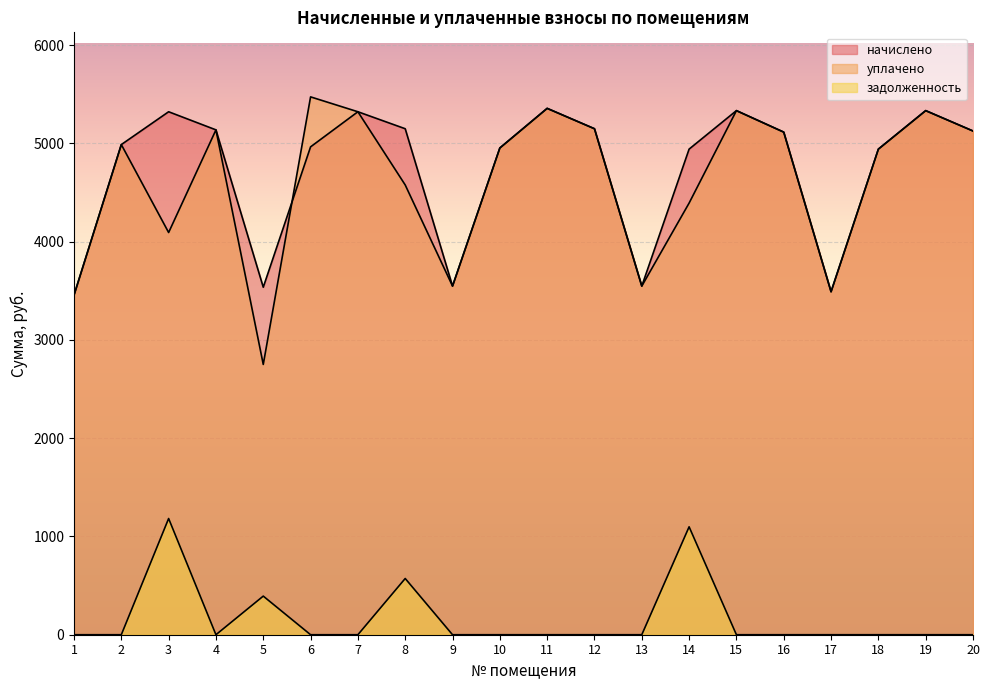

What is the spread (max minus min) of values at 13?

3548.2